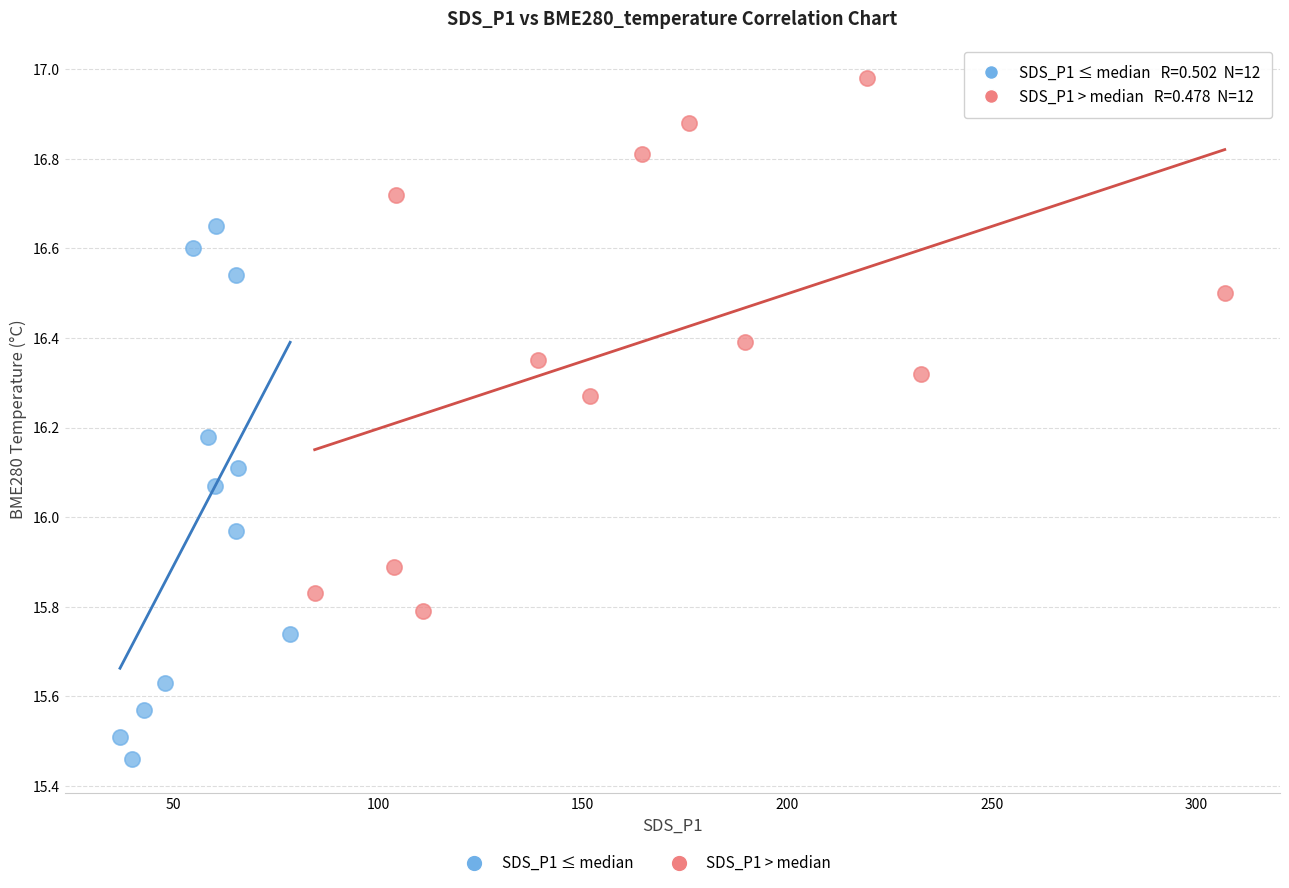

Which series reaches the maximum Y coordinate?

SDS_P1 > median